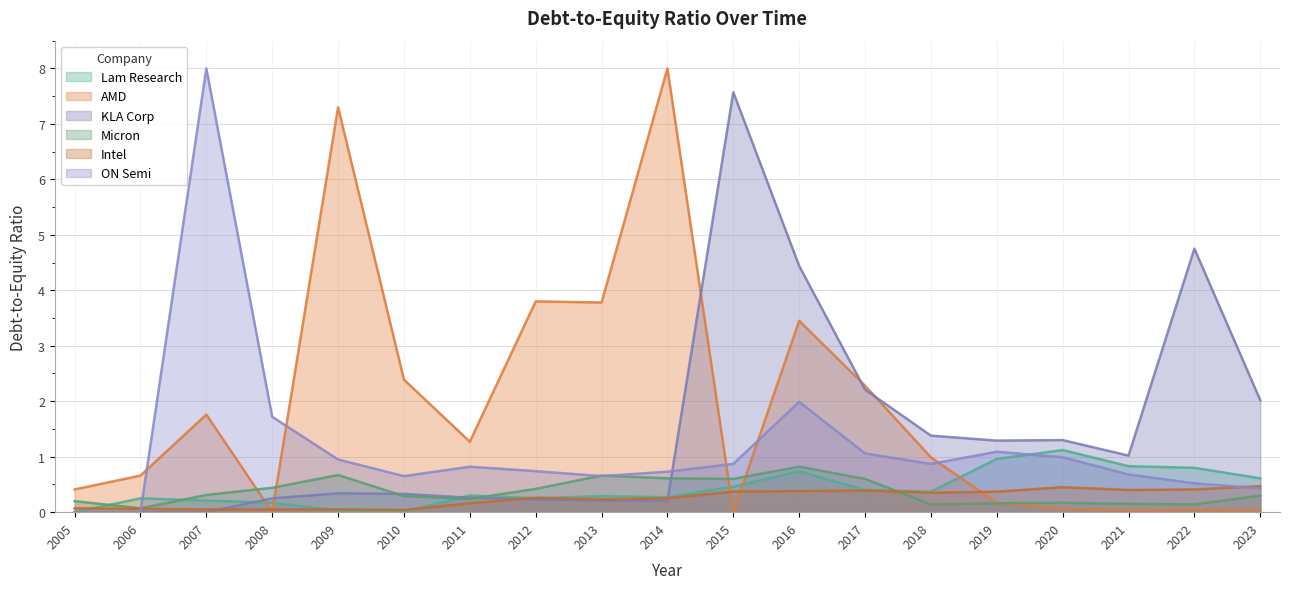

Which series has the largest total across all categories?

AMD